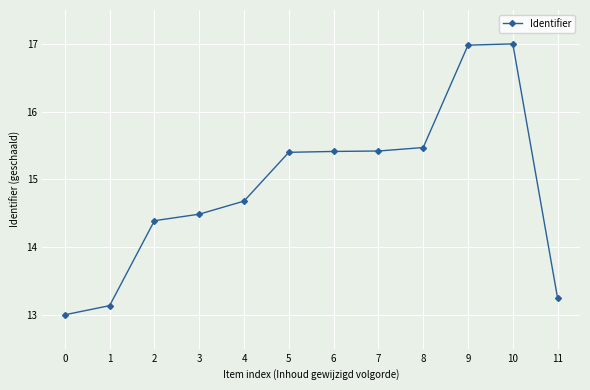

Which has a higher value, 11 or 5?

5